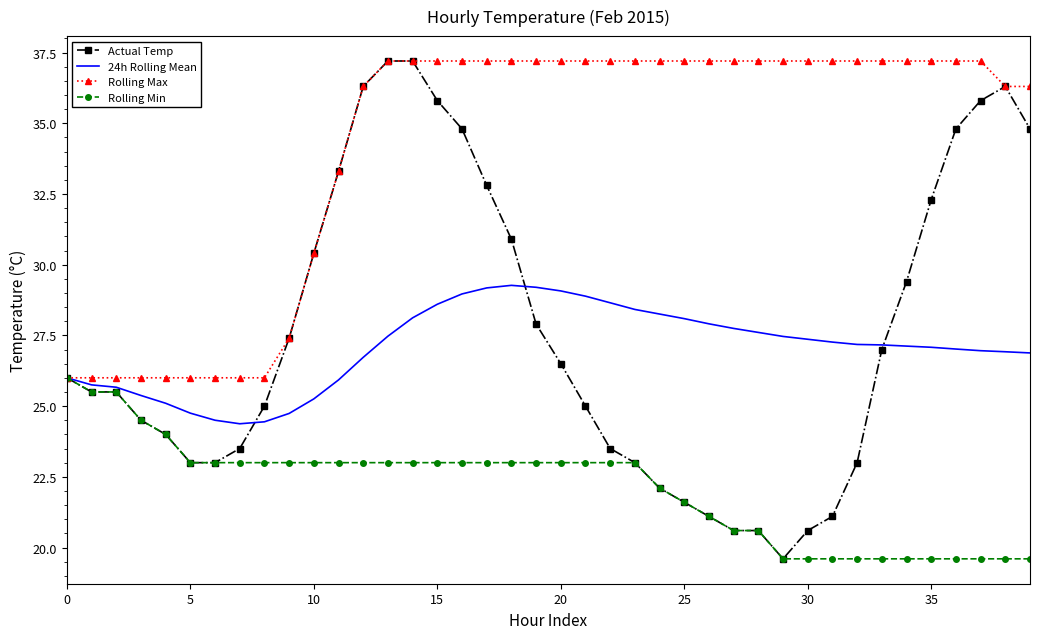

Which series has the largest total across all categories?

Rolling Max